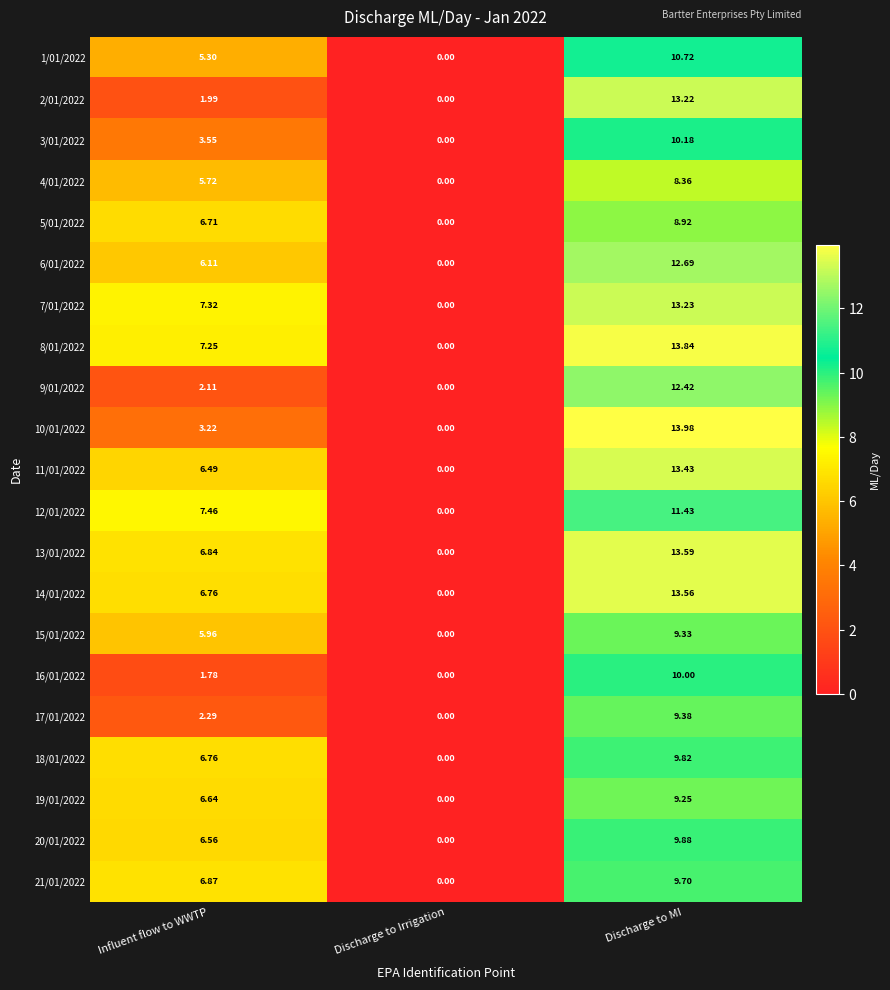

At which label does 11/01/2022 reach its minimum?

Discharge to Irrigation